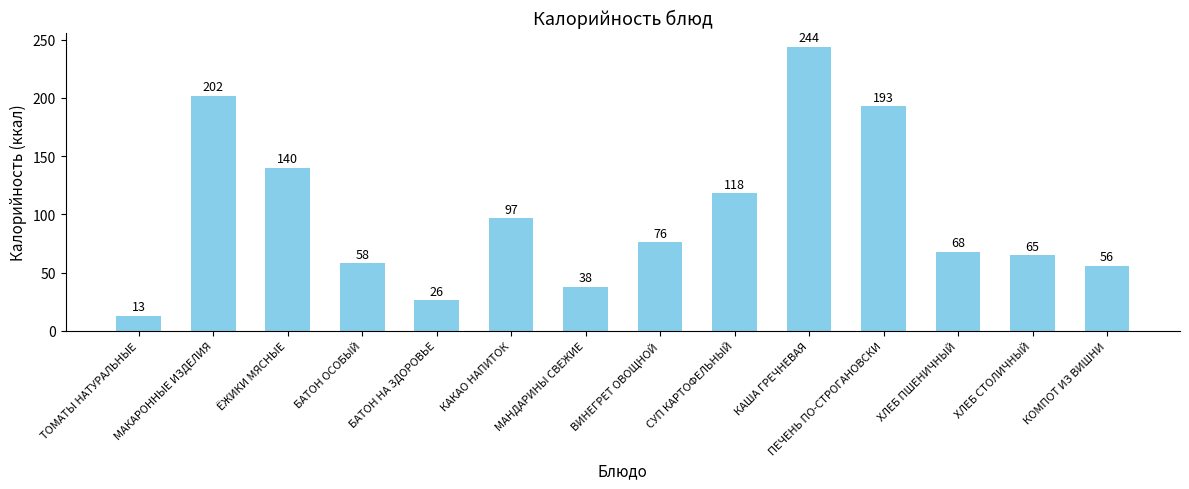

Reading left to right, extract all data points from this chart.

ТОМАТЫ НАТУРАЛЬНЫЕ=13	МАКАРОННЫЕ ИЗДЕЛИЯ=202	ЁЖИКИ МЯСНЫЕ=140	БАТОН ОСОБЫЙ=58	БАТОН НА ЗДОРОВЬЕ=26	КАКАО НАПИТОК=97	МАНДАРИНЫ СВЕЖИЕ=38	ВИНЕГРЕТ ОВОЩНОЙ=76	СУП КАРТОФЕЛЬНЫЙ=118	КАША ГРЕЧНЕВАЯ=244	ПЕЧЕНЬ ПО-СТРОГАНОВСКИ=193	ХЛЕБ ПШЕНИЧНЫЙ=68	ХЛЕБ СТОЛИЧНЫЙ=65	КОМПОТ ИЗ ВИШНИ=56